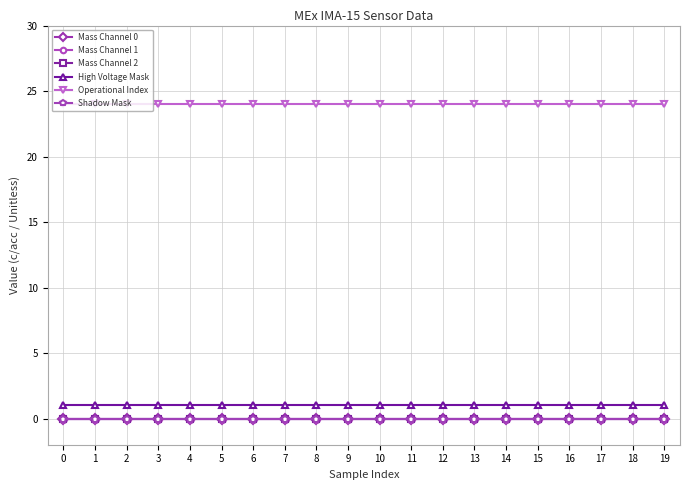

Is it true that Mass Channel 0 equals 0 at 1?

True